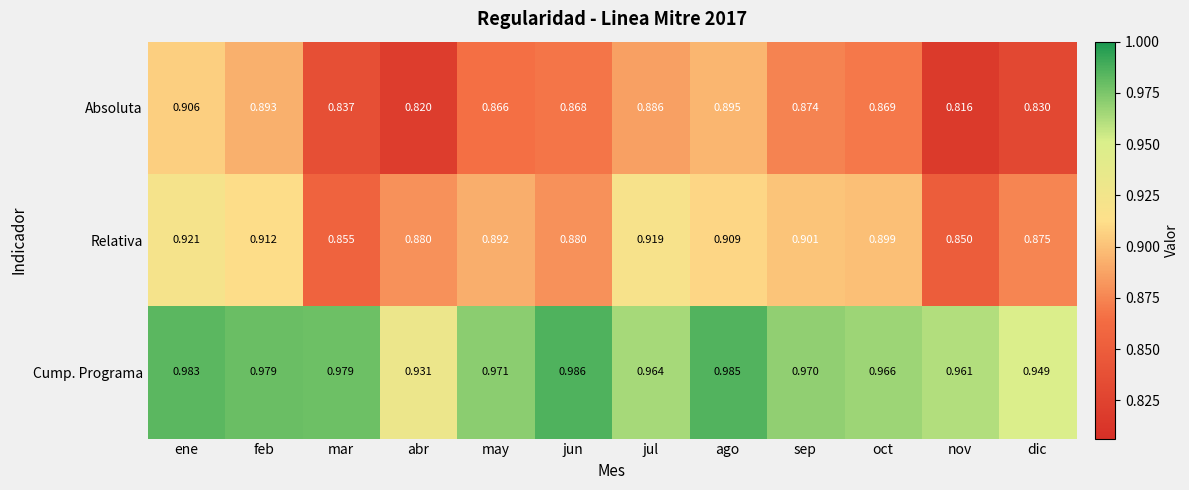

At nov, list the series in order from largest to smallest.

Cump. Programa, Relativa, Absoluta